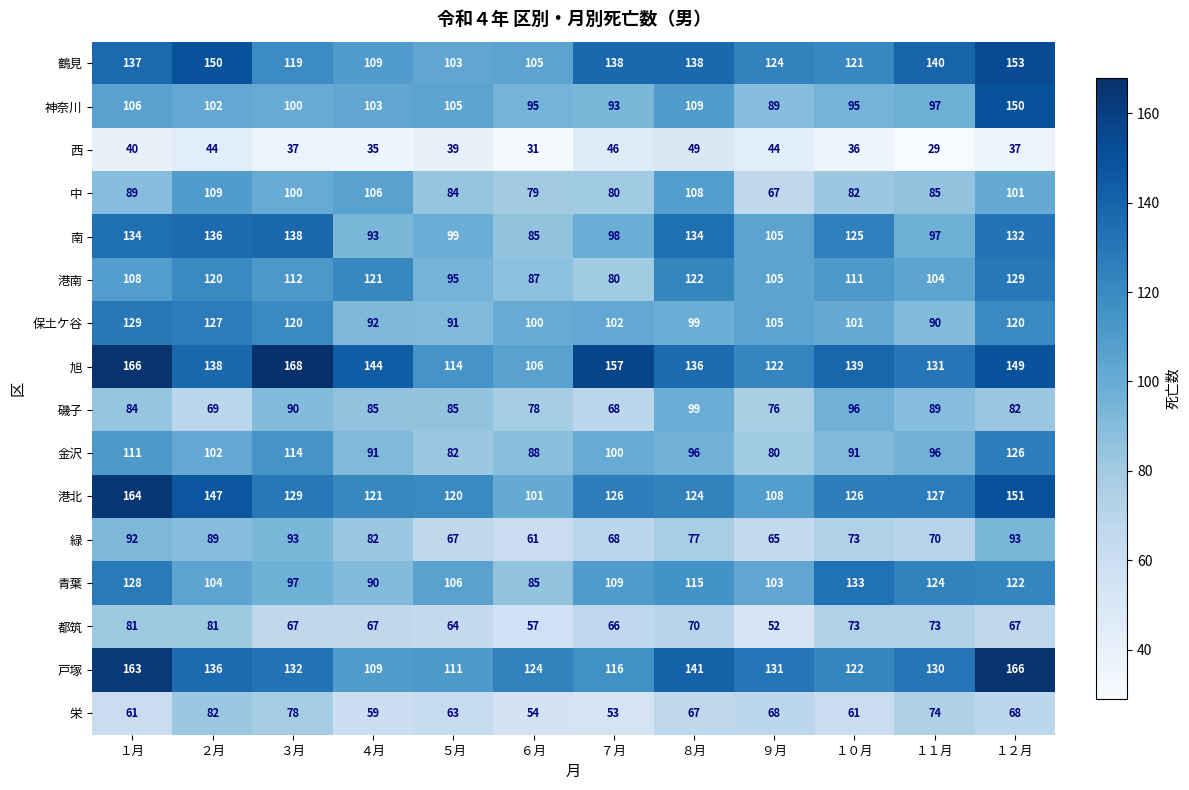

Which series has the largest total across all categories?

旭